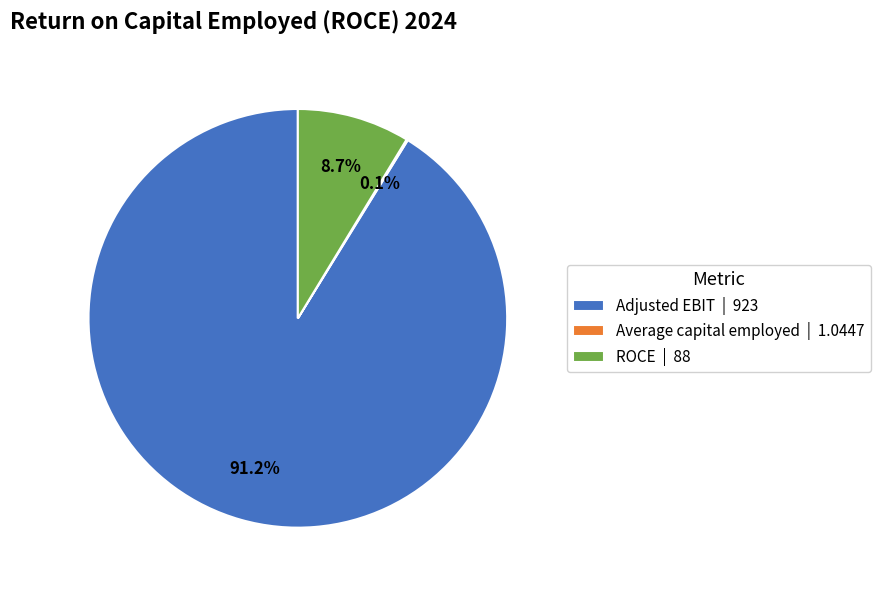

Does any single category account for the majority?

Yes